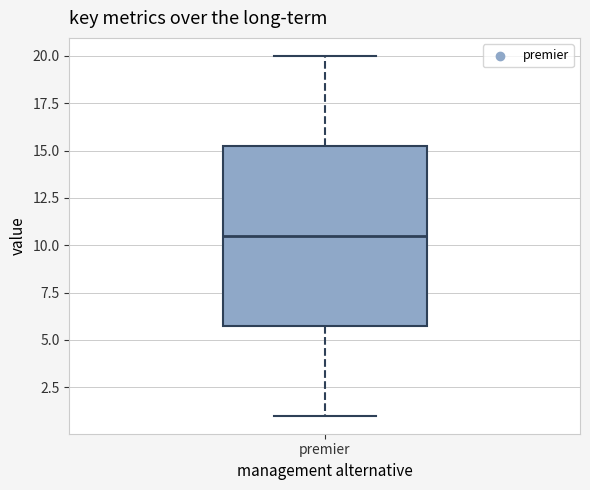

Where is the upper edge of the box for premier on the y-axis? The values are not printed on the chart, so give them approximately, as read against the axis.

15.5